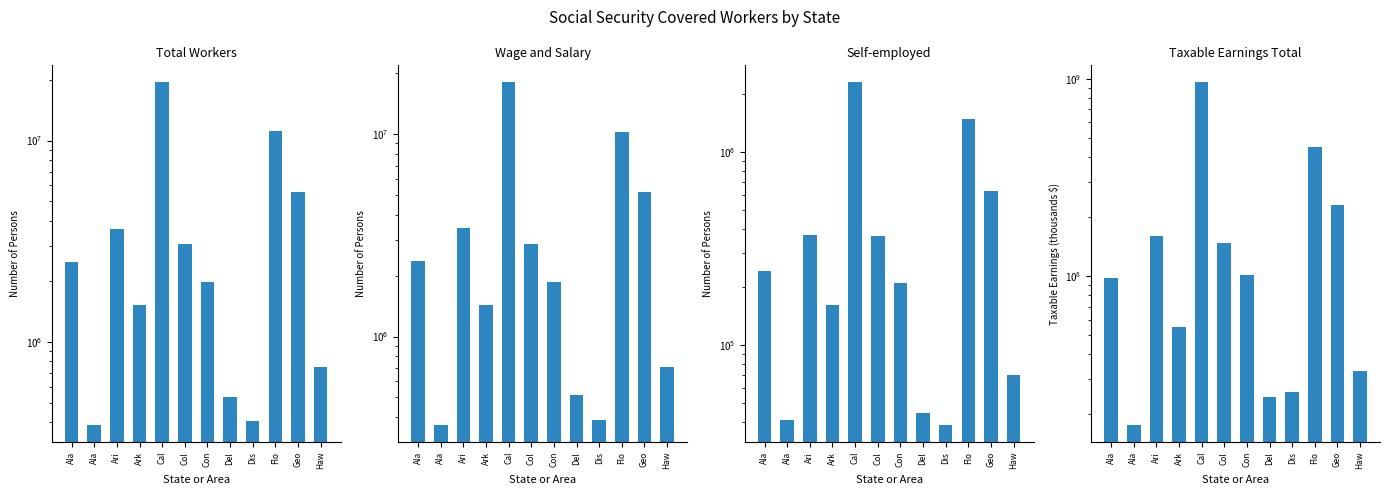

What is the difference between the maximum and minimum values in the Self-employed series?

2253603